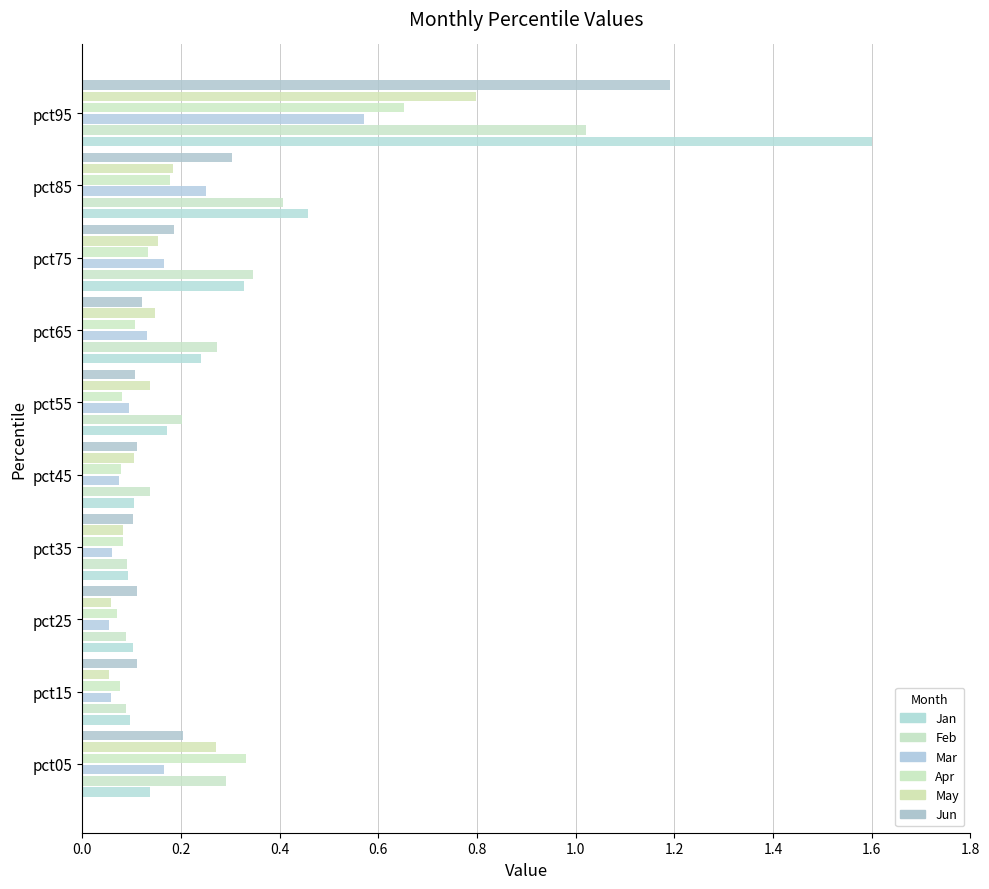

Count the number of data series in this chart.

6